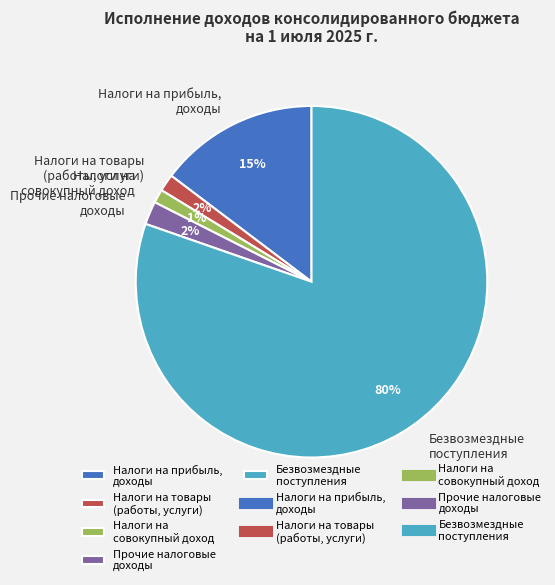

Is there any slice that represents more than half of the pie?

Yes